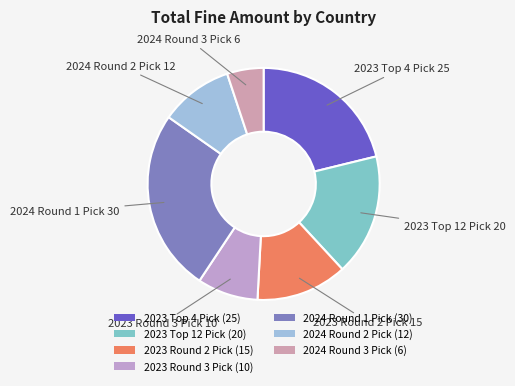

Which category has the biggest portion of the pie?

2024 Round 1 Pick